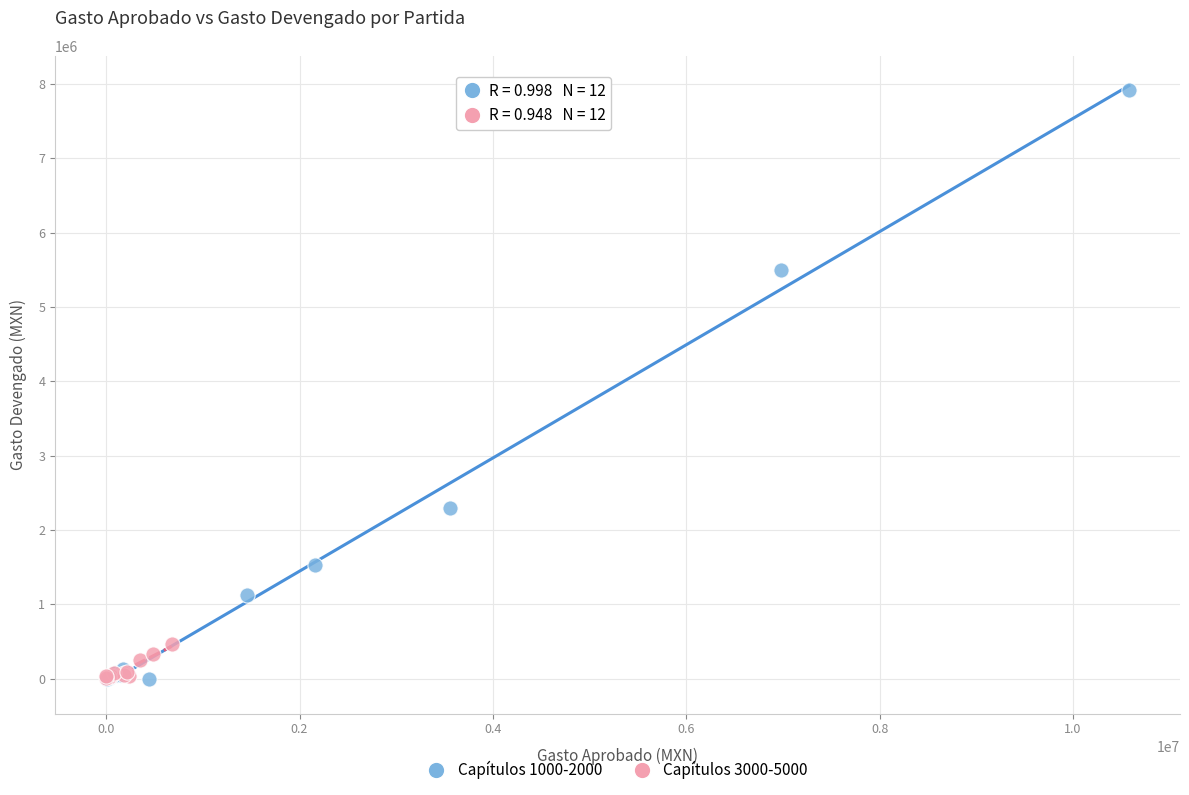

Which series contains the highest Y value?

Capítulos 1000-2000